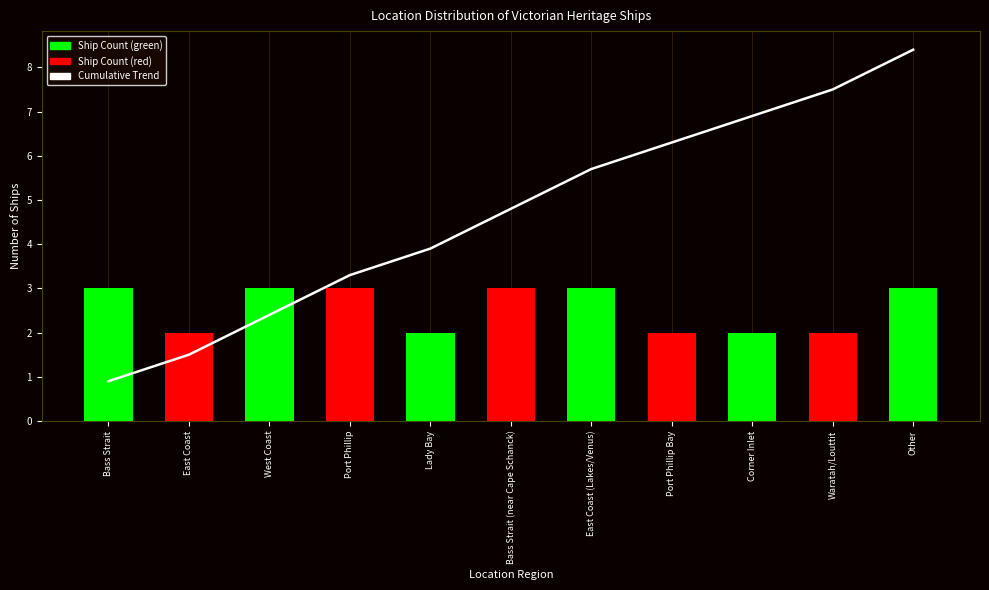

What is the smallest value displayed?

0.9